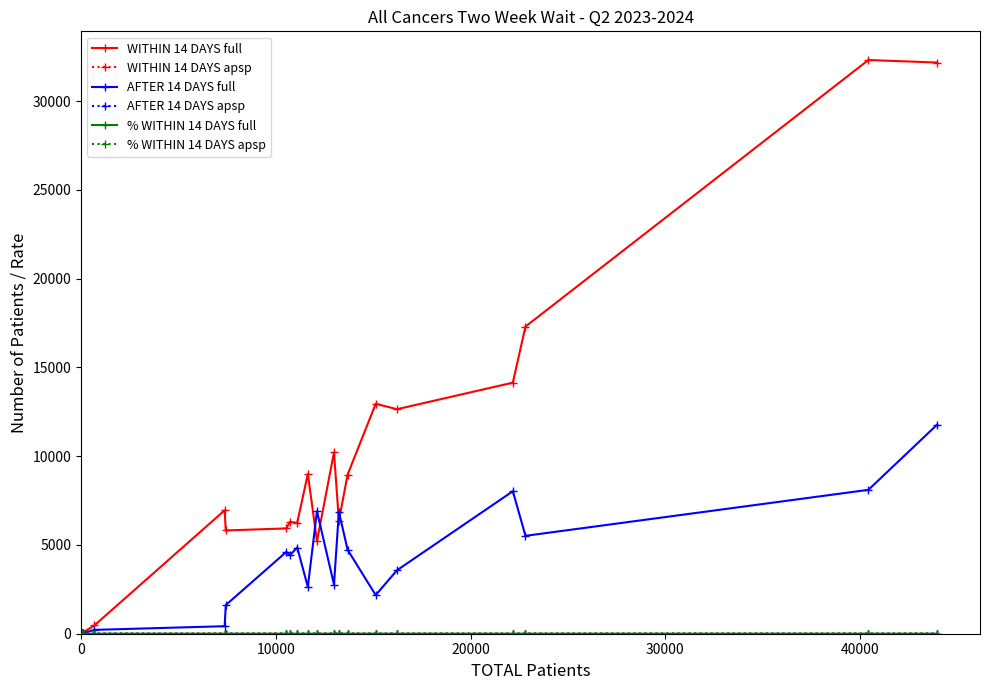

Which series has the widest spread of values?

WITHIN 14 DAYS full